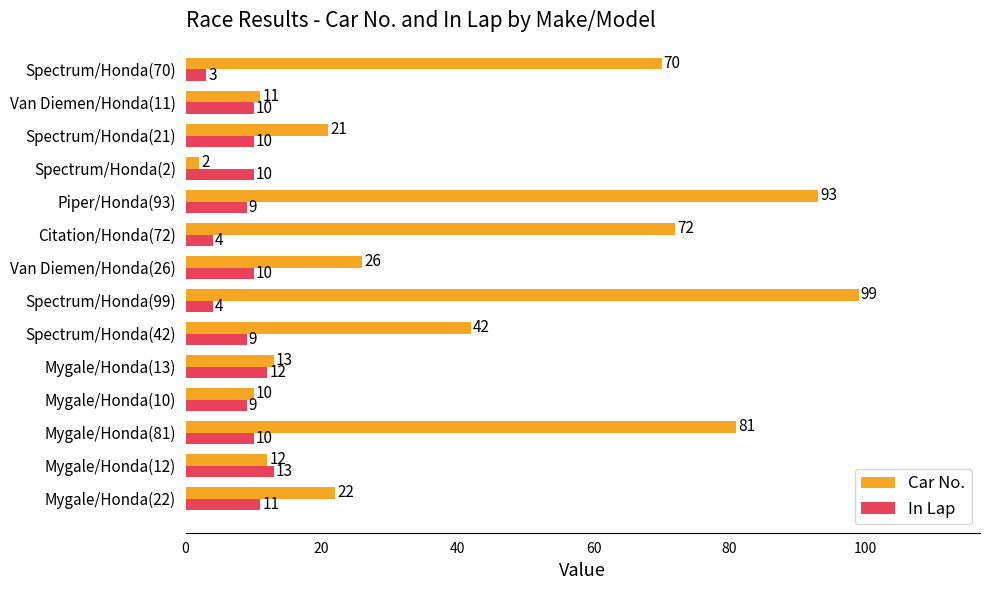

At which category is the sum across all series the highest?

Spectrum/Honda(99)